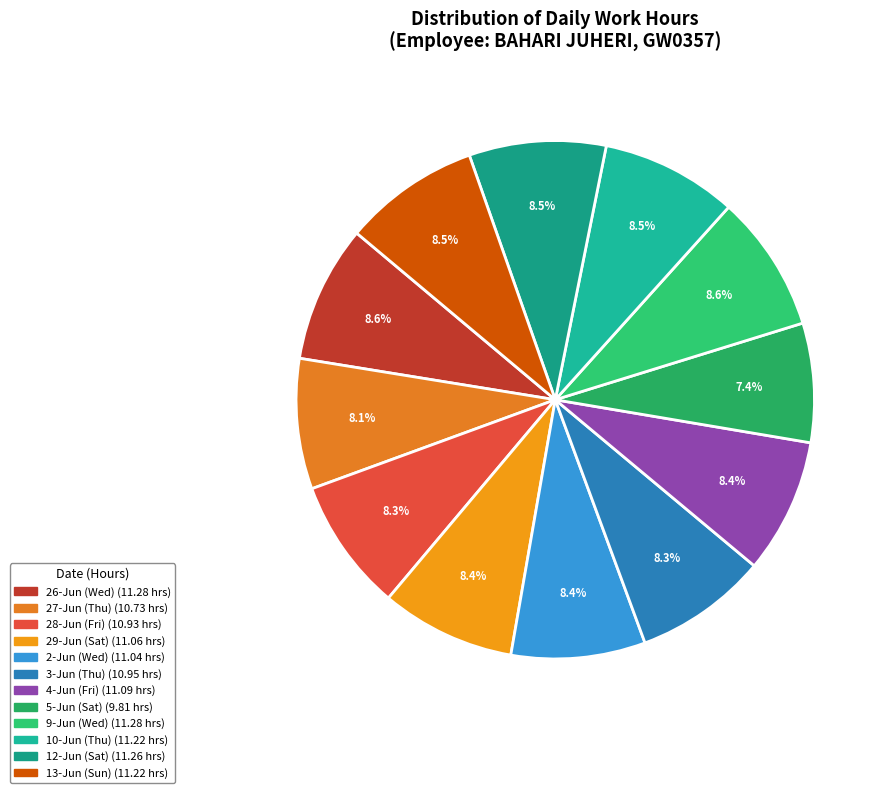

How many slices are in this pie chart?

12